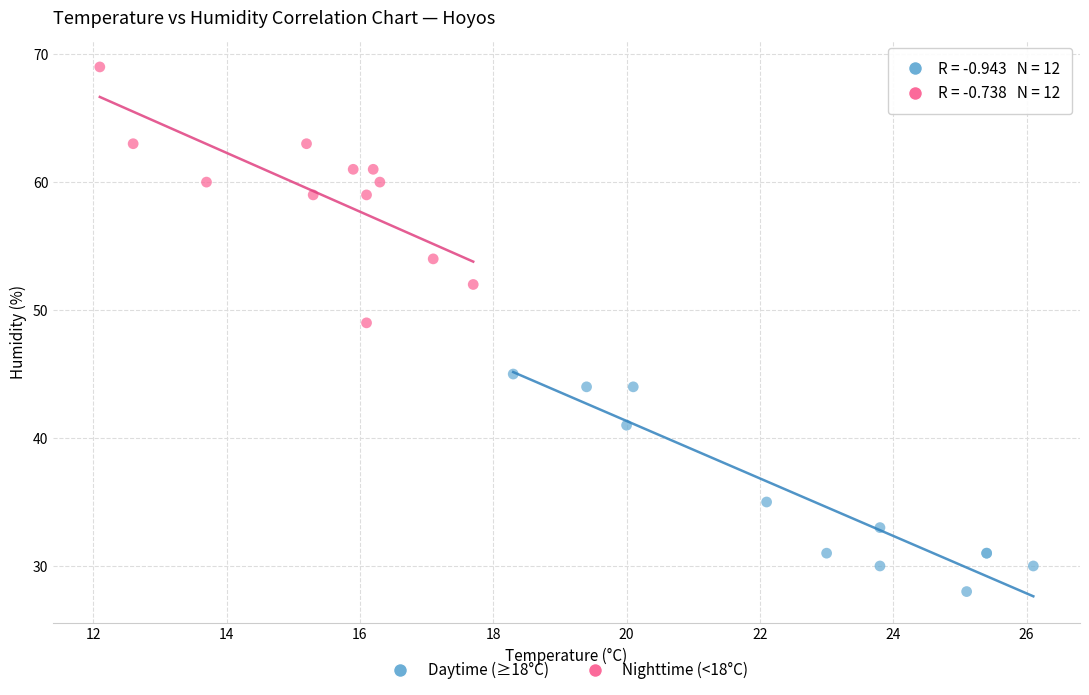

Which series reaches the minimum Y coordinate?

Daytime (≥18°C)